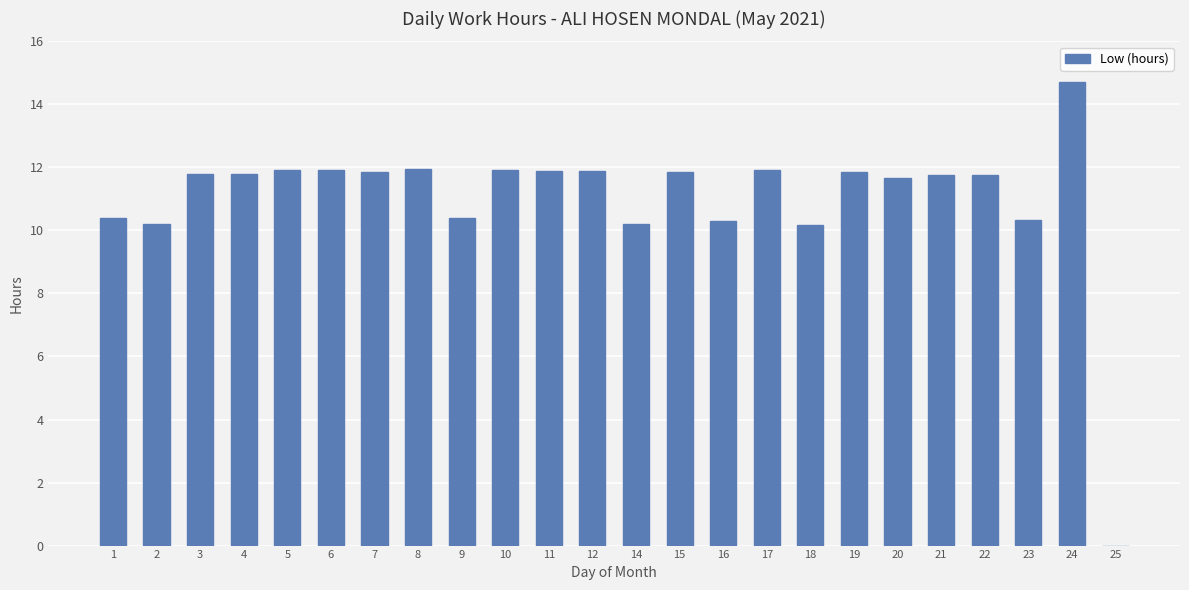

What is the sum of all values?

264.5